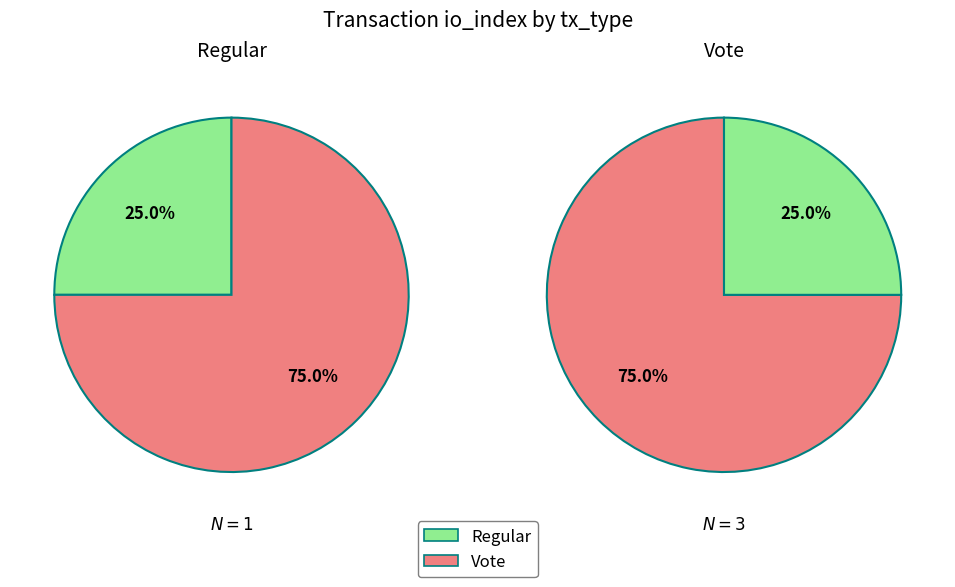

Is value the majority of the pie?

Yes